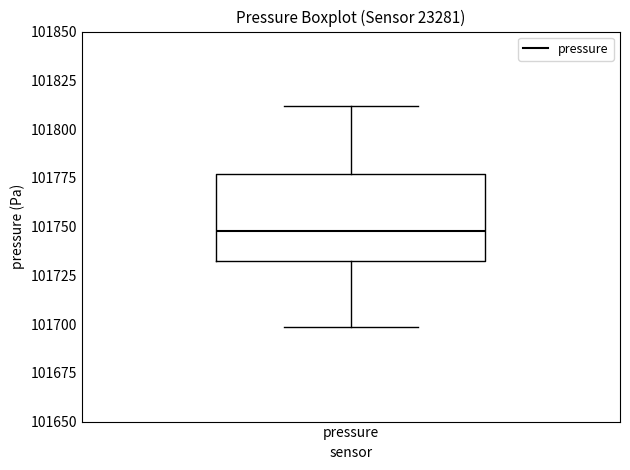

Transcribe this box plot: give where the median line is, the range the box spans, and where the two whiskers end, as read against the y-axis. The values are not printed on the chart, so give them approximately, as read against the axis.

median 101750, box 101730 to 101775, whiskers 101700 to 101810